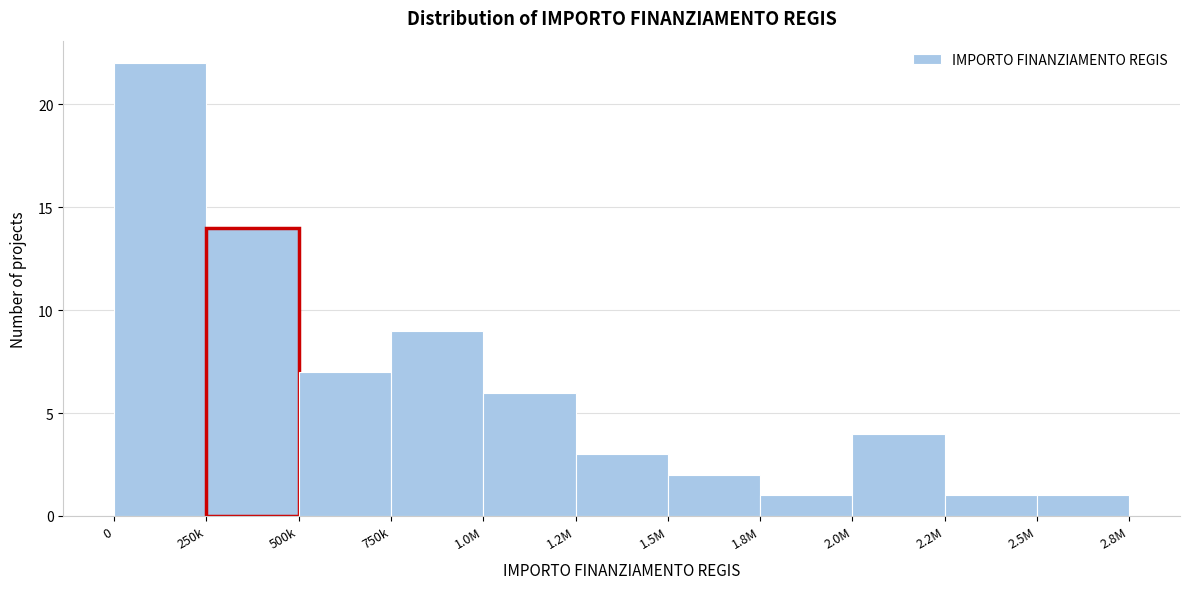

Reading left to right, what are all the values shown in this chart?

0=22	250k=14	500k=7	750k=9	1.0M=6	1.2M=3	1.5M=2	1.8M=1	2.0M=4	2.2M=1	2.5M=1